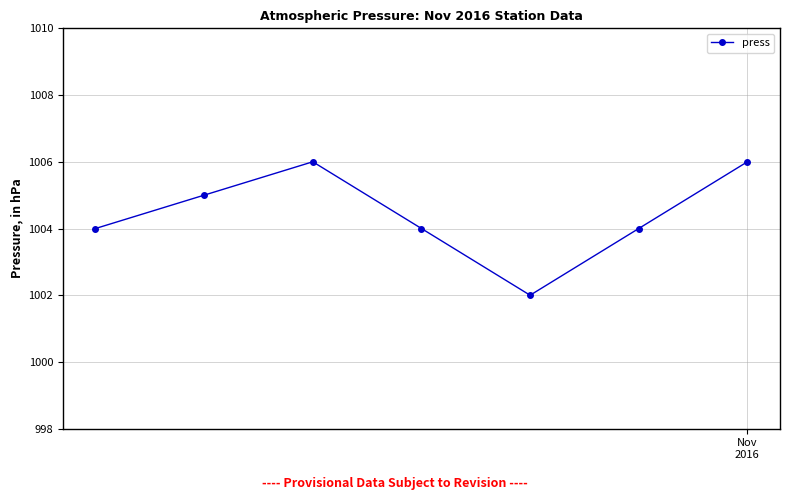

How many points are higher than both their immediate neighbors (excluding endpoints)?

1